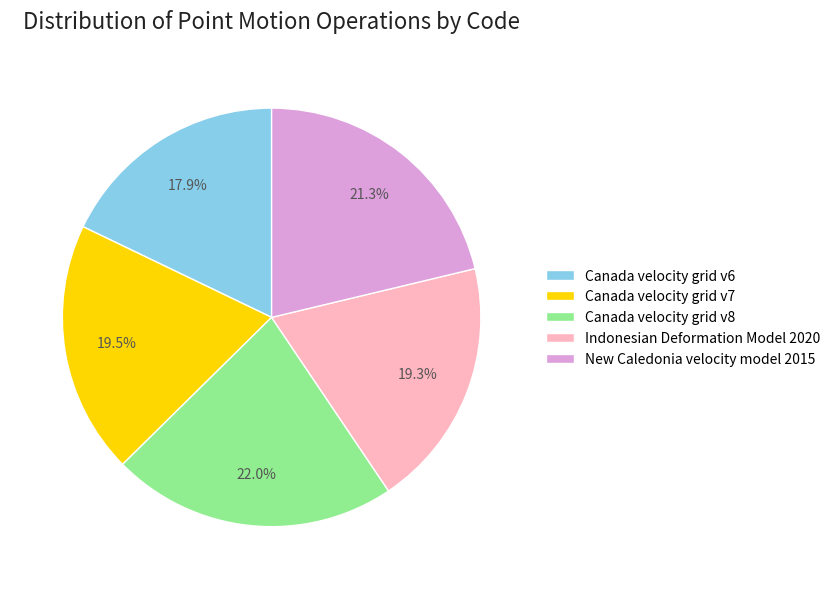

To the nearest percent, what is the difference between the New Caledonia velocity model 2015 and Canada velocity grid v6 slice percentages?

3%